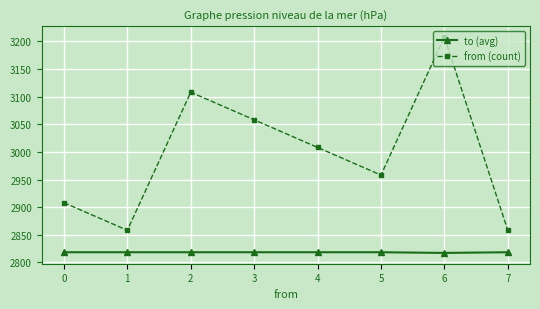

True or false: from (count) has more than 0 interior local peaks.

True